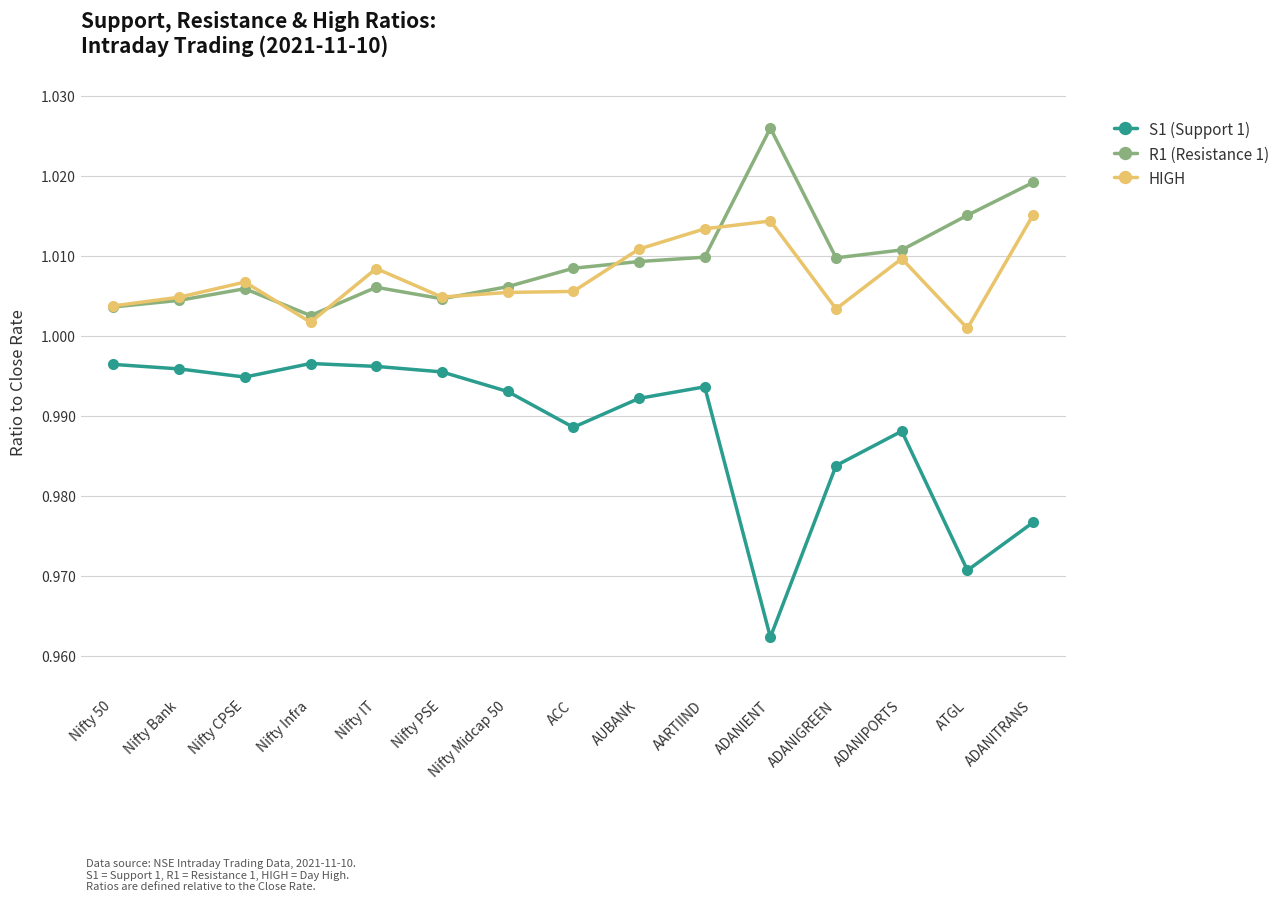

Which category has the lowest value in the R1 (Resistance 1) series?

Nifty Infra